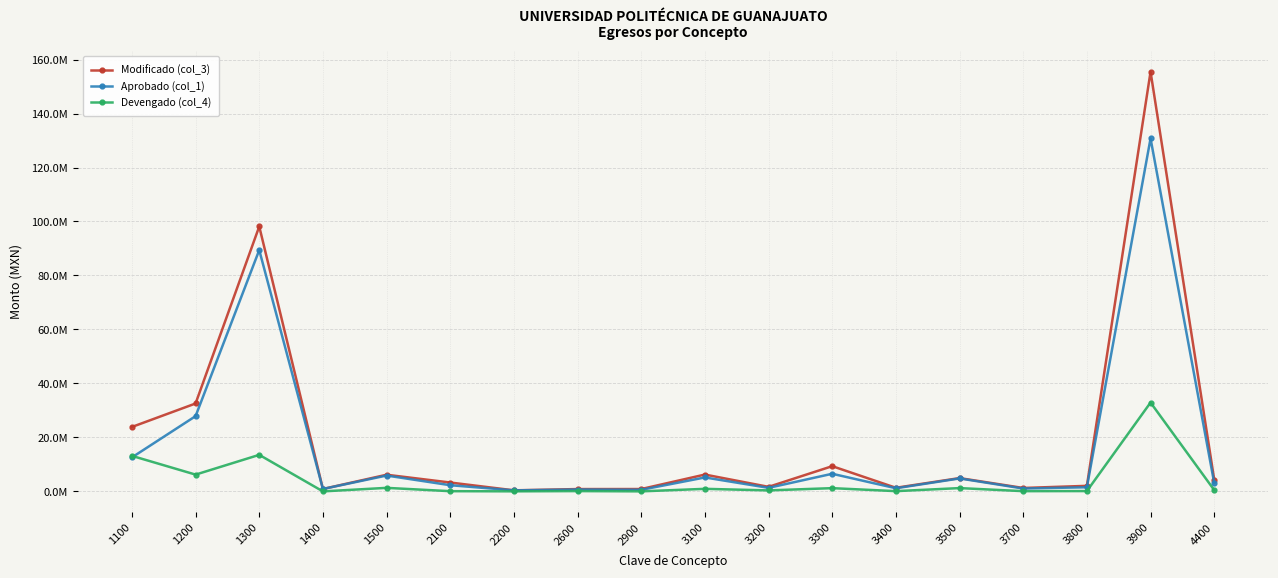

What are all the series names shown in the legend?

Modificado (col_3), Aprobado (col_1), Devengado (col_4)